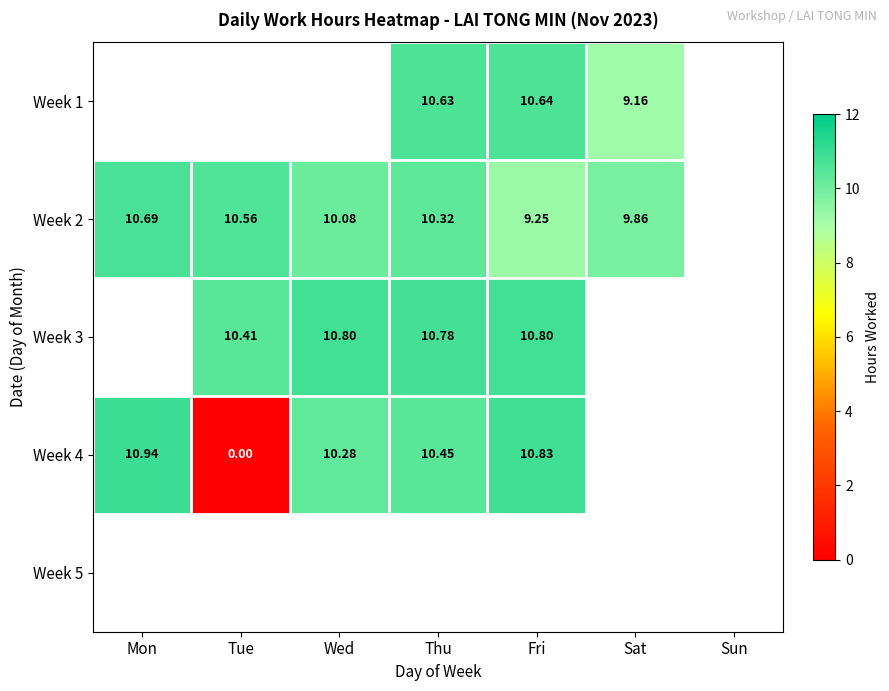

What is the lowest value of the Week 2 series?

9.2